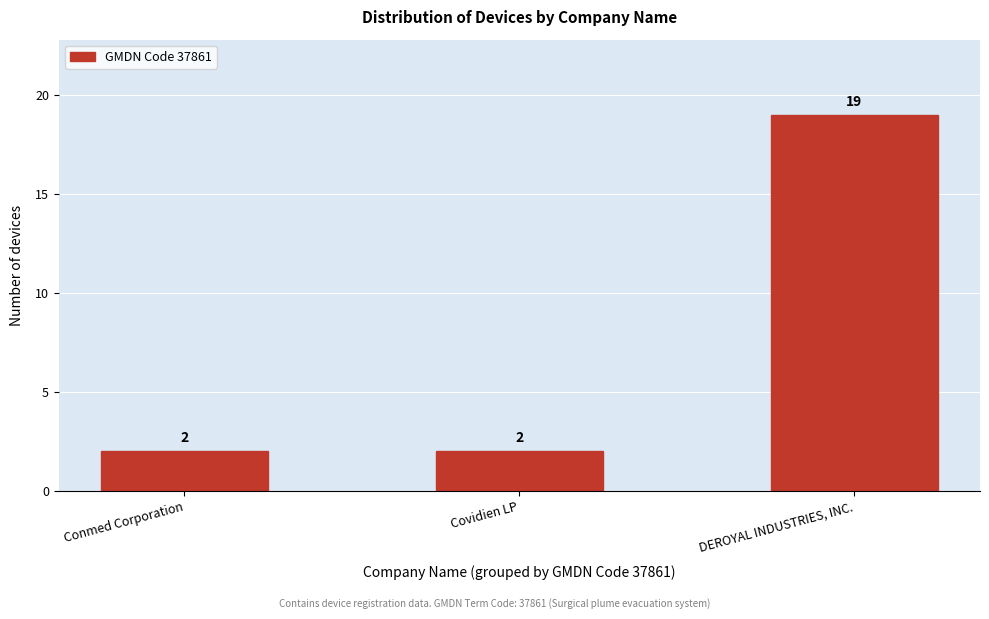

Reading left to right, transcribe all the data shown in this chart.

Conmed Corporation=2	Covidien LP=2	DEROYAL INDUSTRIES, INC.=19